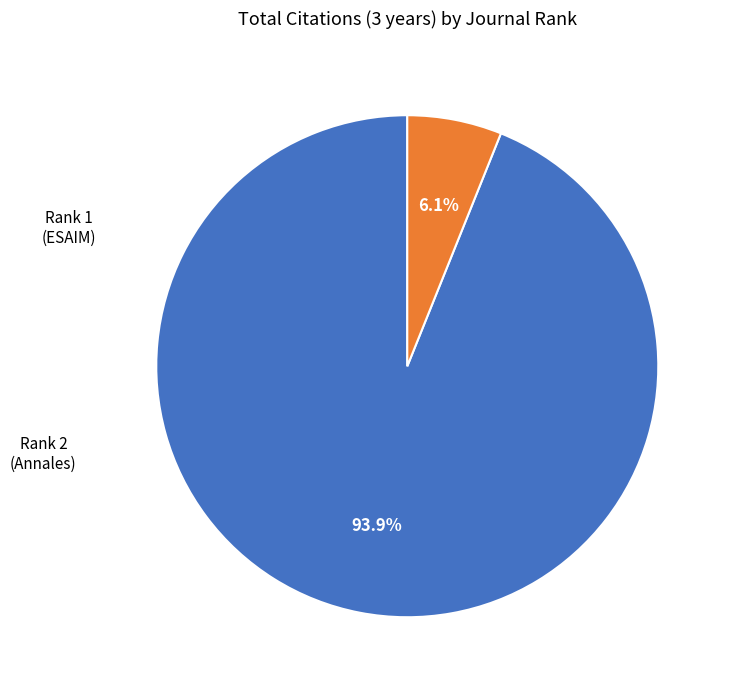

Is there any slice that represents more than half of the pie?

Yes